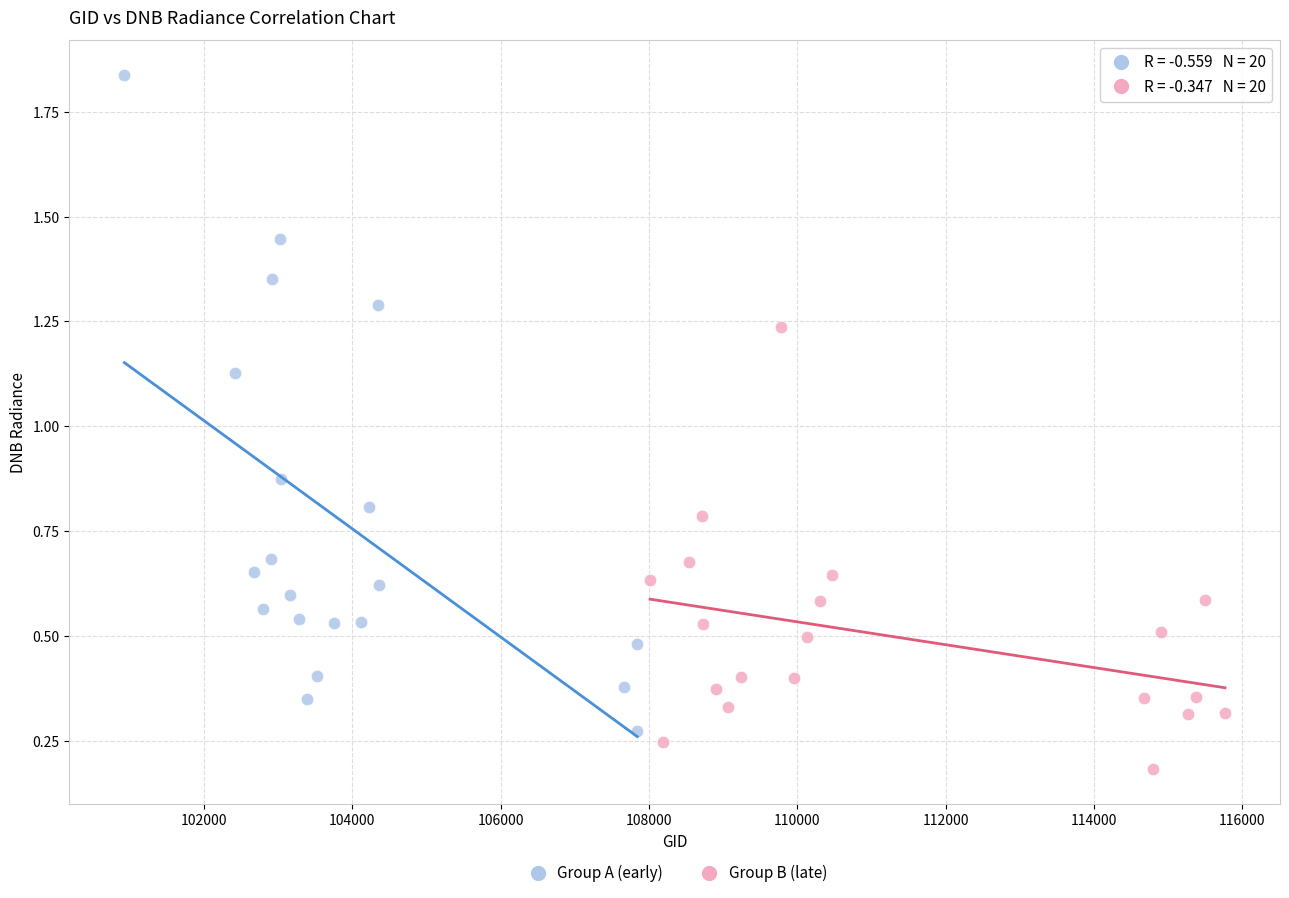

Which series reaches the maximum Y coordinate?

Group A (early)